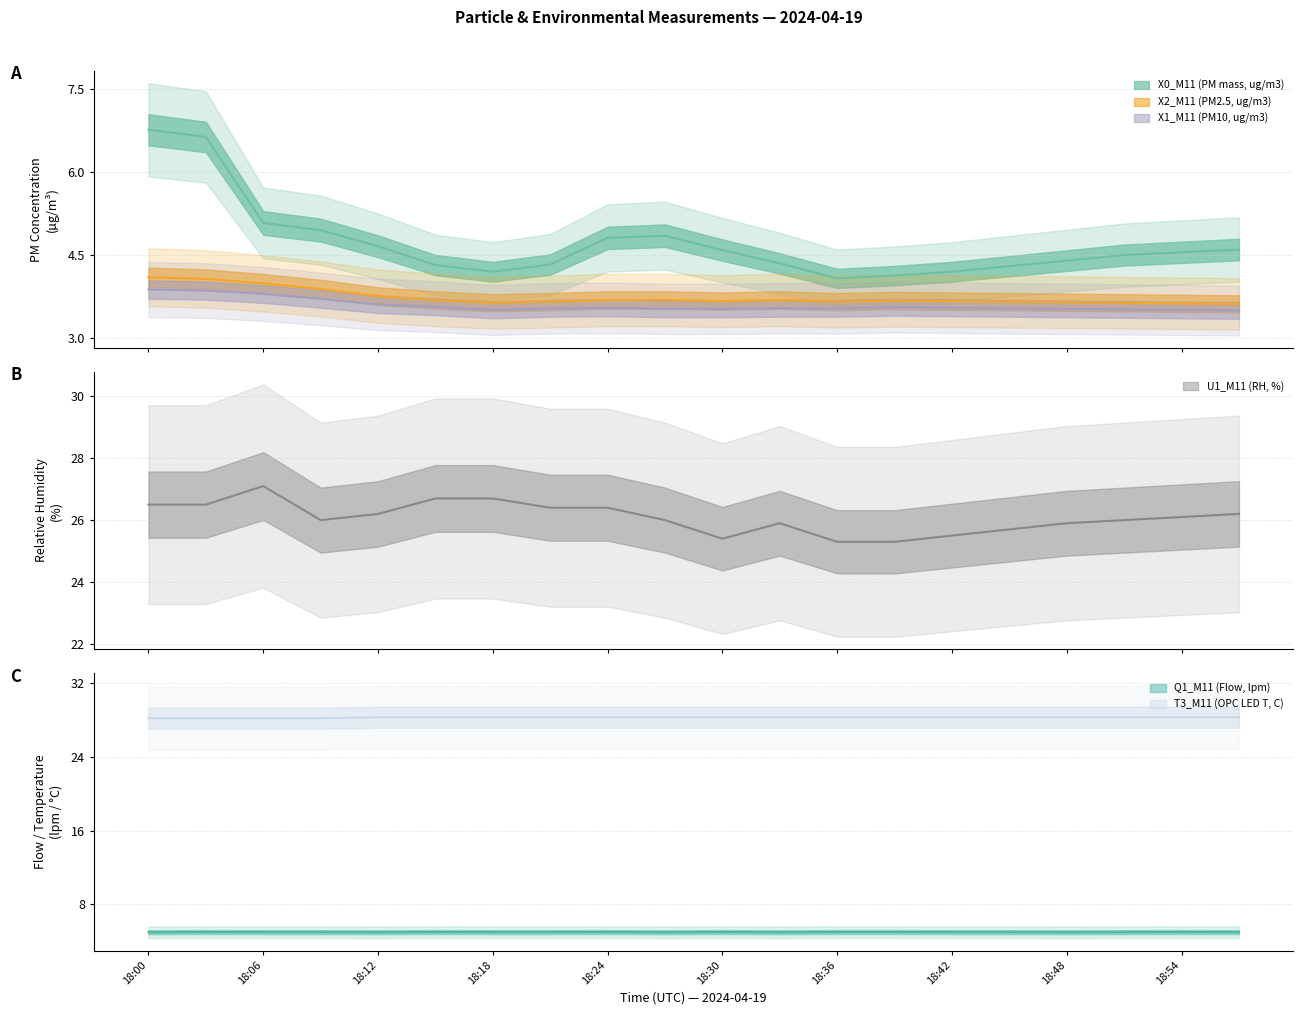

True or false: U1_M11 (RH, %) and X2_M11 (PM2.5, ug/m3) cross at least once.

False